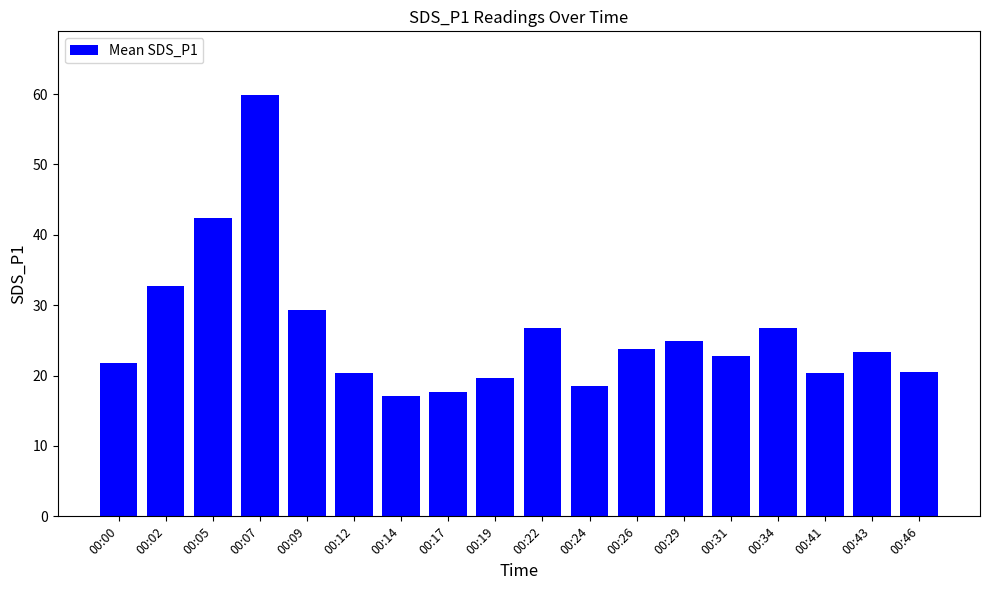

Which has a higher value, 00:05 or 00:24?

00:05